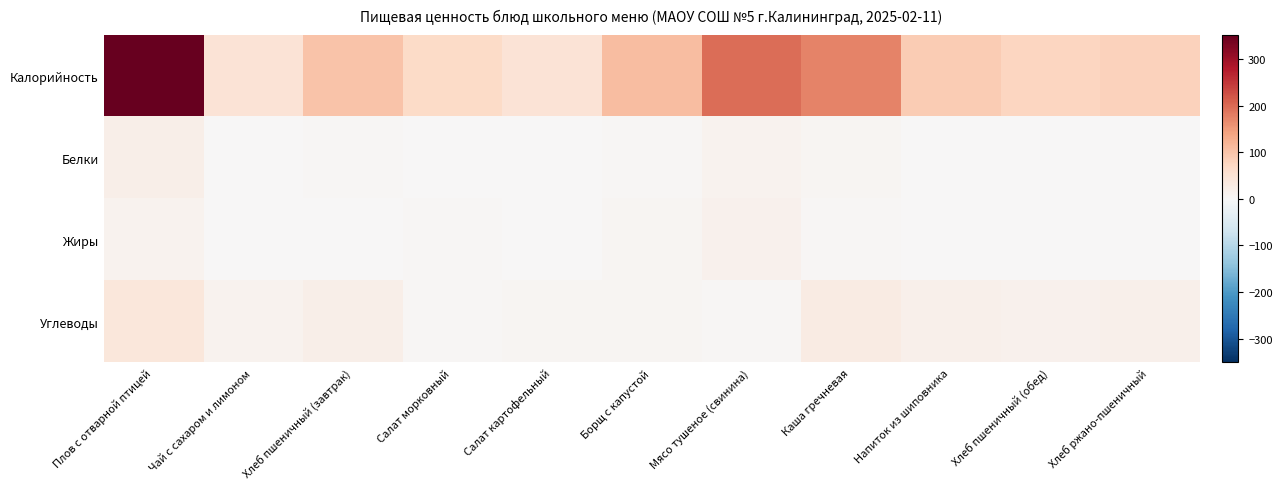

Where does the Калорийность series first go above 89?

Плов с отварной птицей